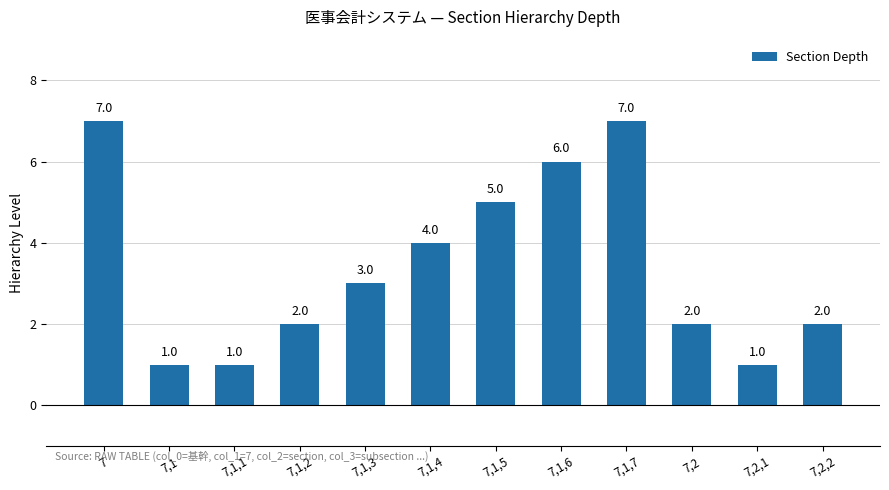

What is the smallest value displayed?

1